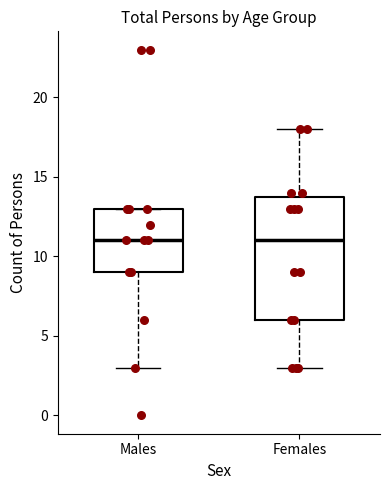

Where does the lower whisker of the box for Males end on the y-axis? The values are not printed on the chart, so give them approximately, as read against the axis.

3